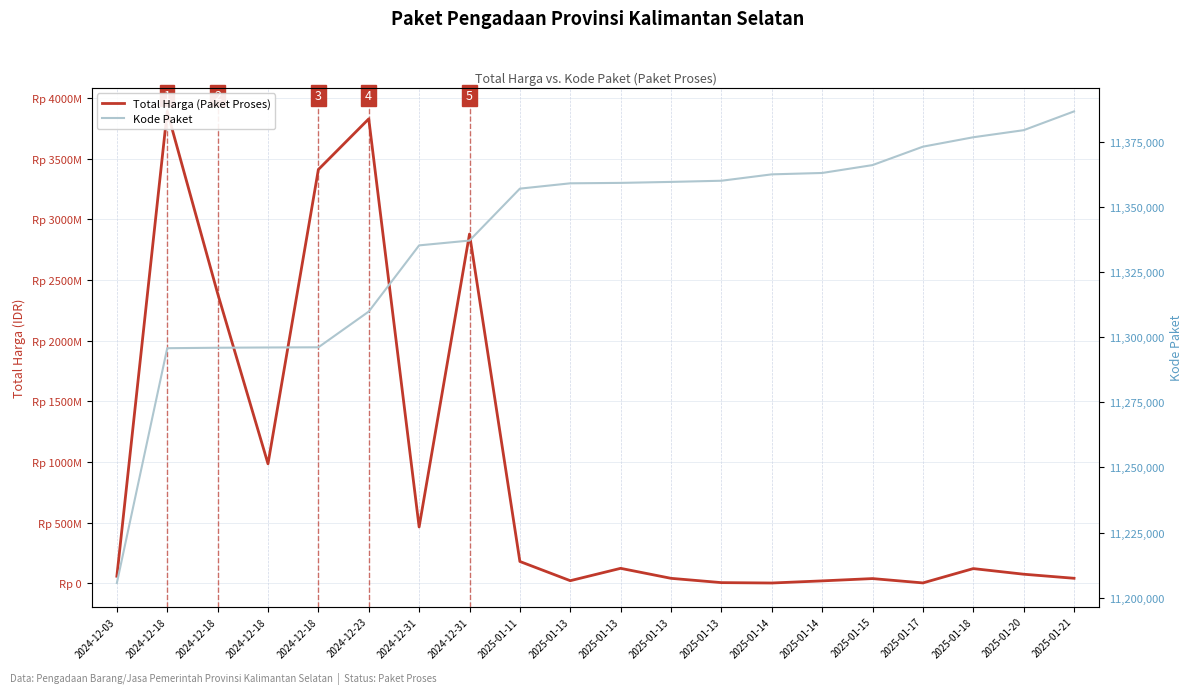

What value does the Kode Paket series have at 2025-01-17?

11373209